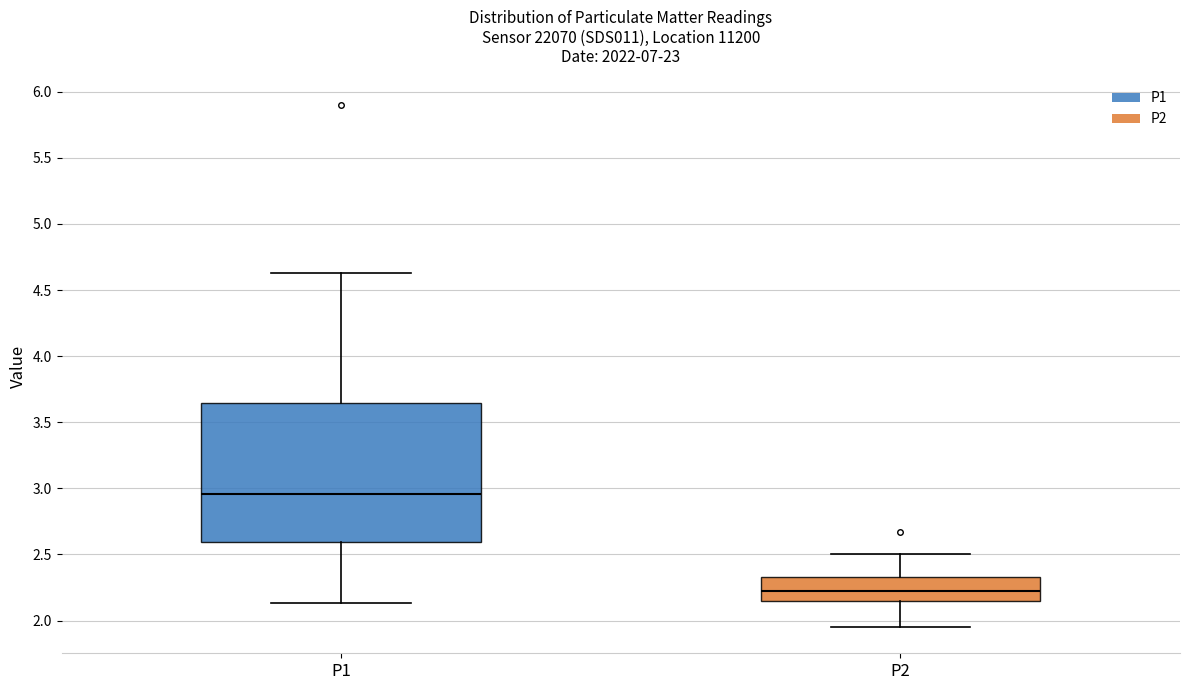

Reading left to right, read every box against the y-axis: the position of its median line, the range the box covers, and the ends of its whiskers. The values are not printed on the chart, so give them approximately, as read against the axis.

P1: median 2.95, box 2.60 to 3.65, whiskers 2.15 to 4.65
P2: median 2.20, box 2.15 to 2.35, whiskers 1.95 to 2.50